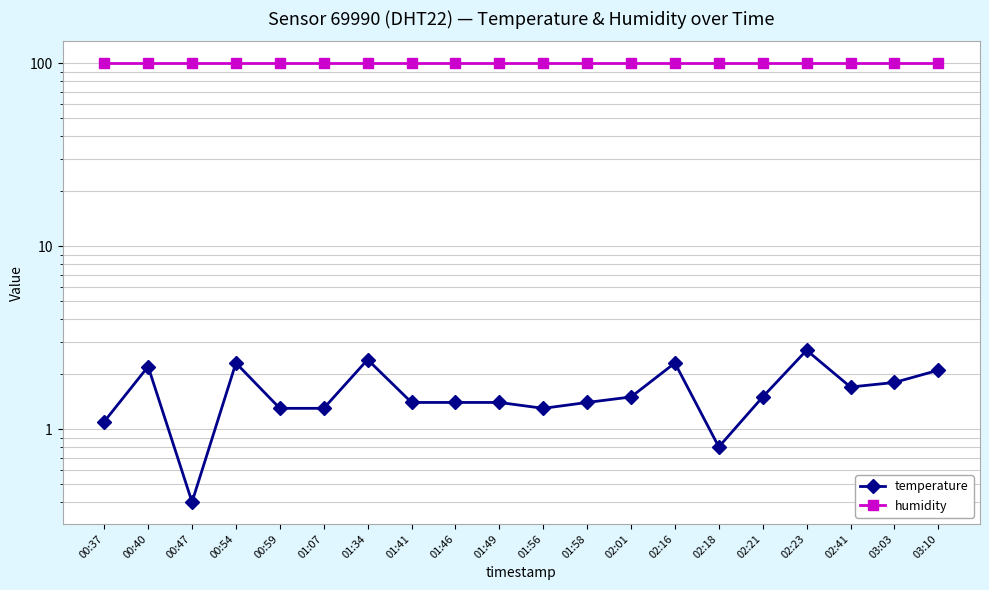

True or false: humidity and temperature cross at least once.

False